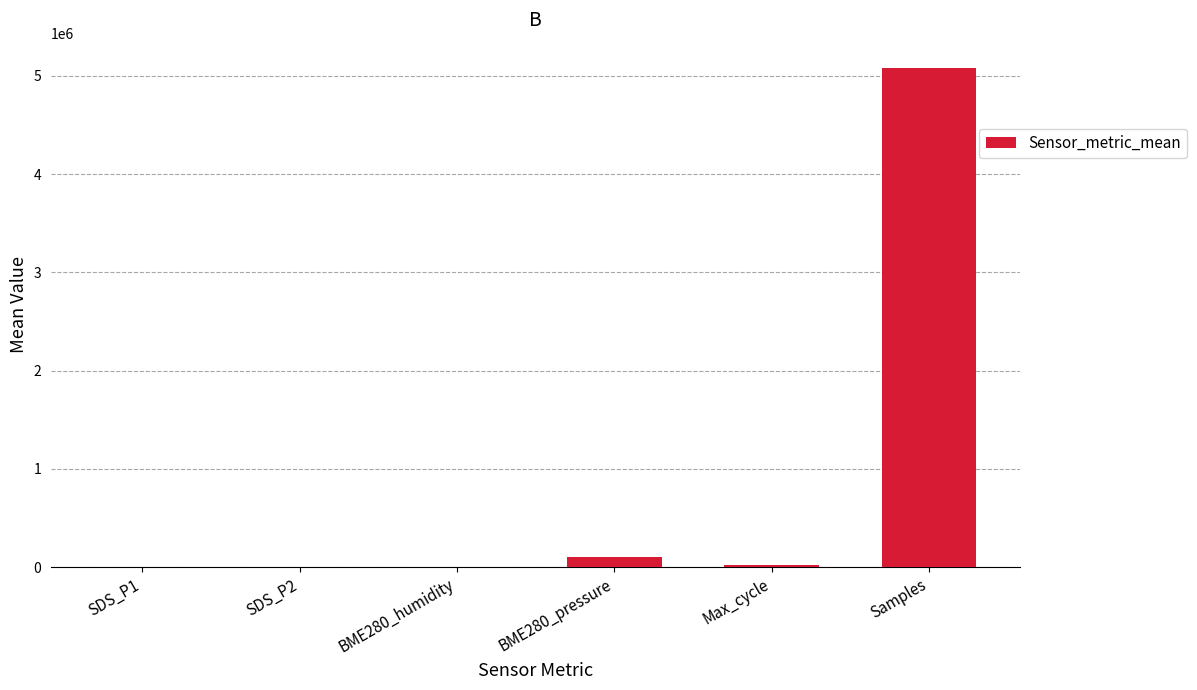

What is the change in value from SDS_P1 to Max_cycle?

+20103.6